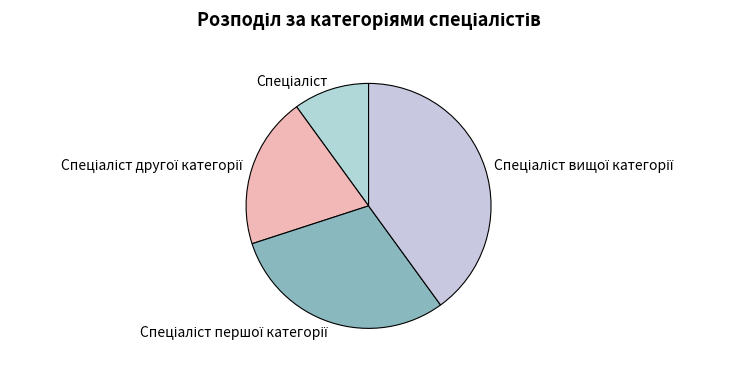

How many slices are in this pie chart?

4